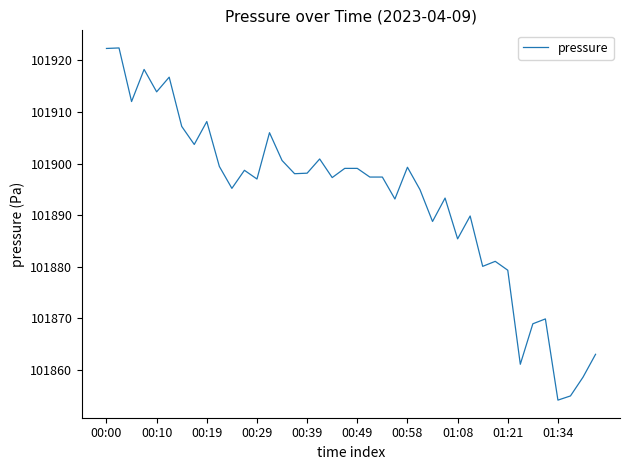

What is the greatest value displayed?

101922.4